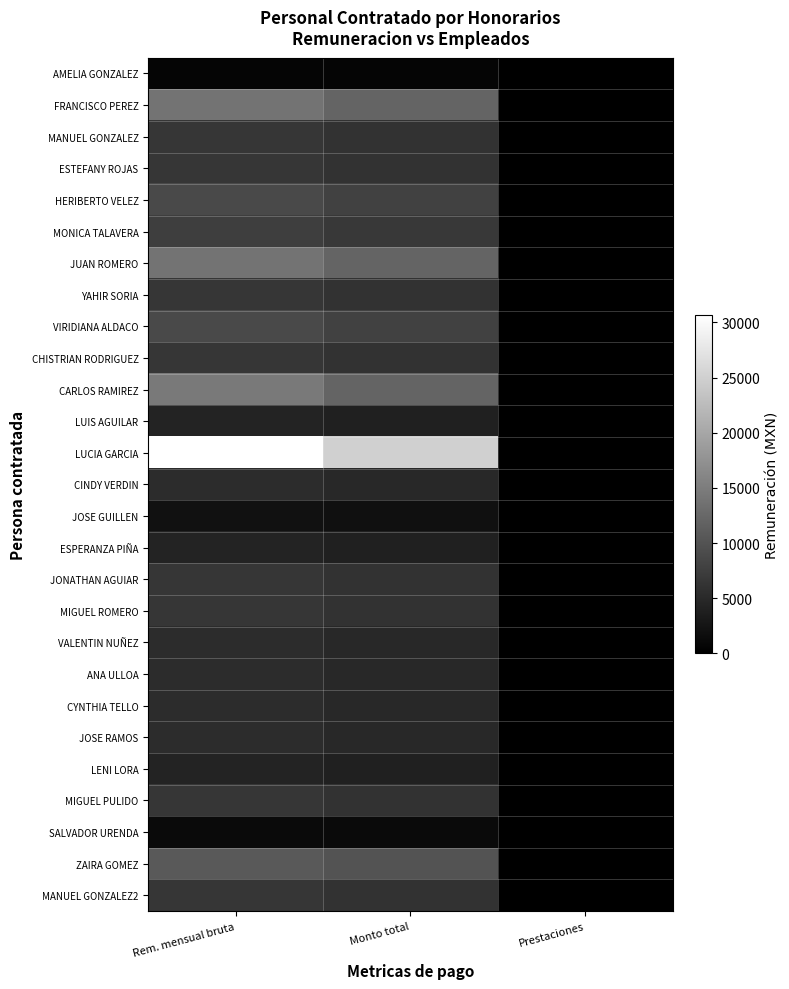

Which series has the largest range (max minus min)?

LUCIA GARCIA